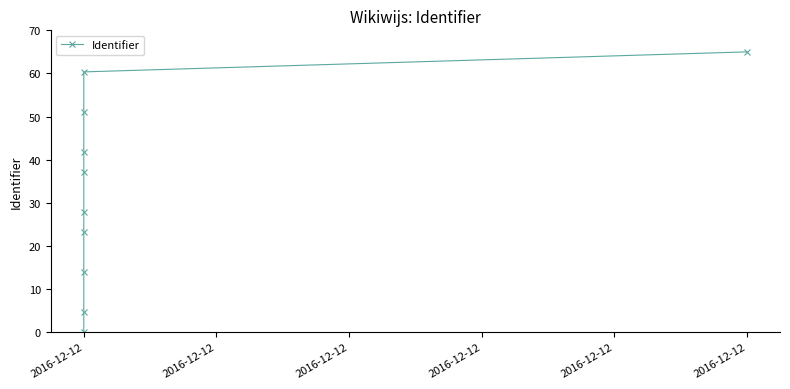

Reading left to right, transcribe all the data shown in this chart.

0.0	4.6	13.9	23.2	27.9	37.1	41.8	51.1	60.4	65.0